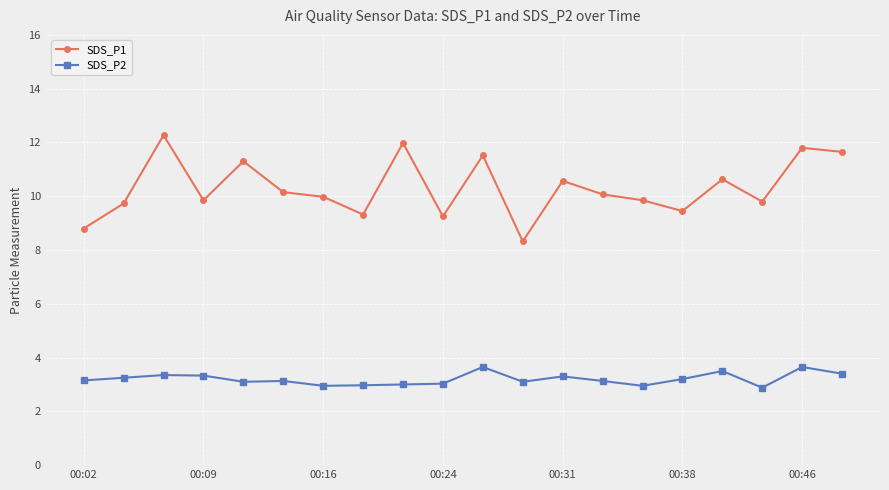

At how many categories does at least one series exceed 7?

20